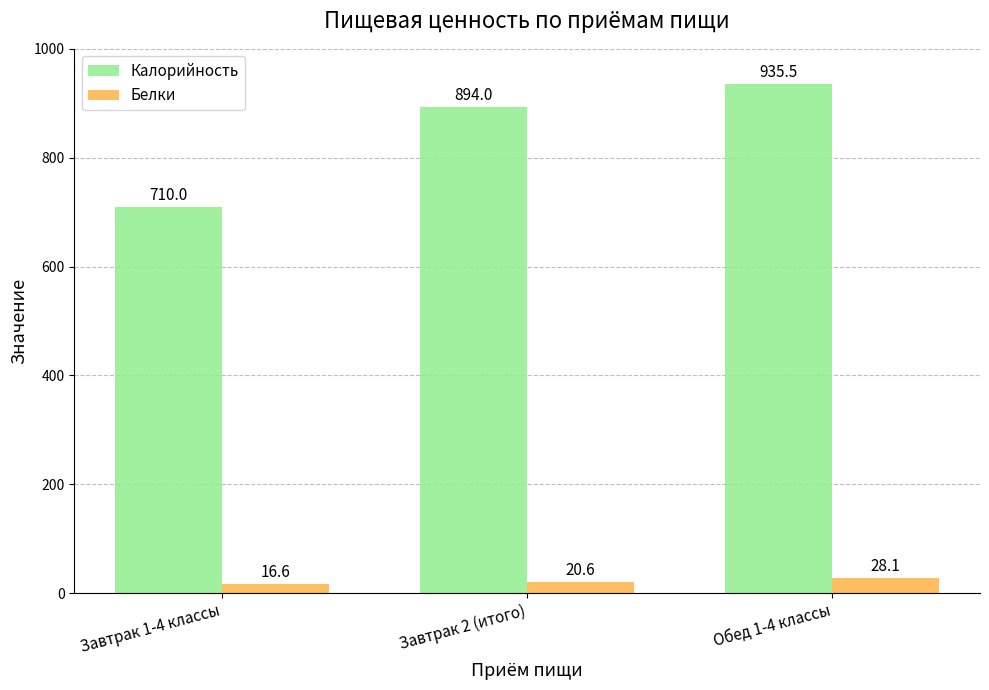

What is the label of the 3rd bar from the right?

Завтрак 1-4 классы